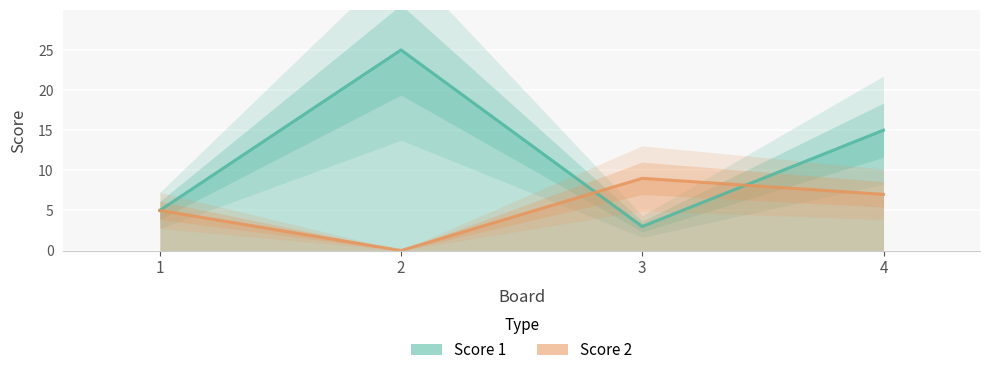

At 3, list the series in order from smallest to largest.

Score 1, Score 2